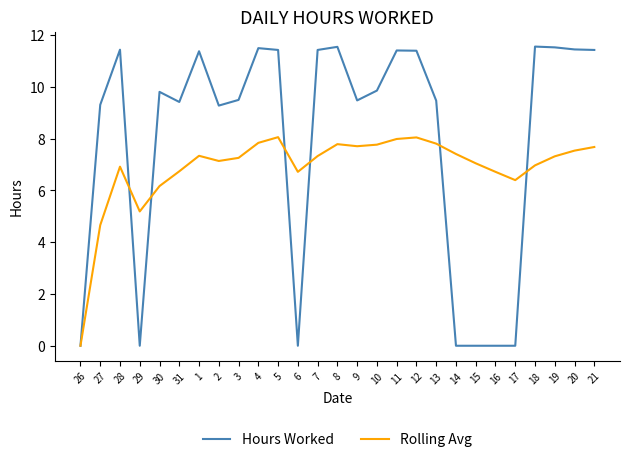

Does the chart display data point markers on the line(s)?

No